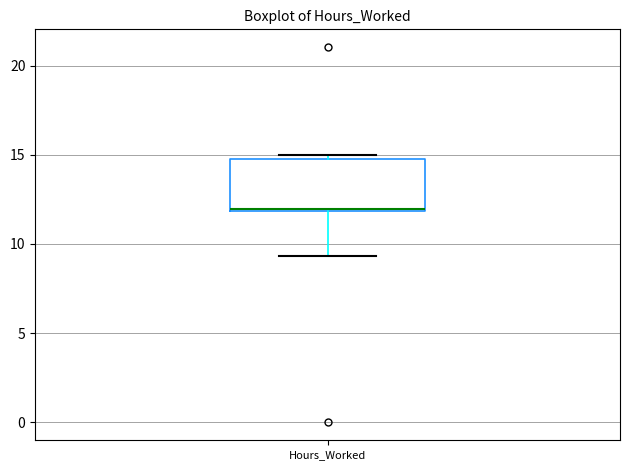

Where is the upper edge of the box for Hours_Worked on the y-axis? The values are not printed on the chart, so give them approximately, as read against the axis.

15.0